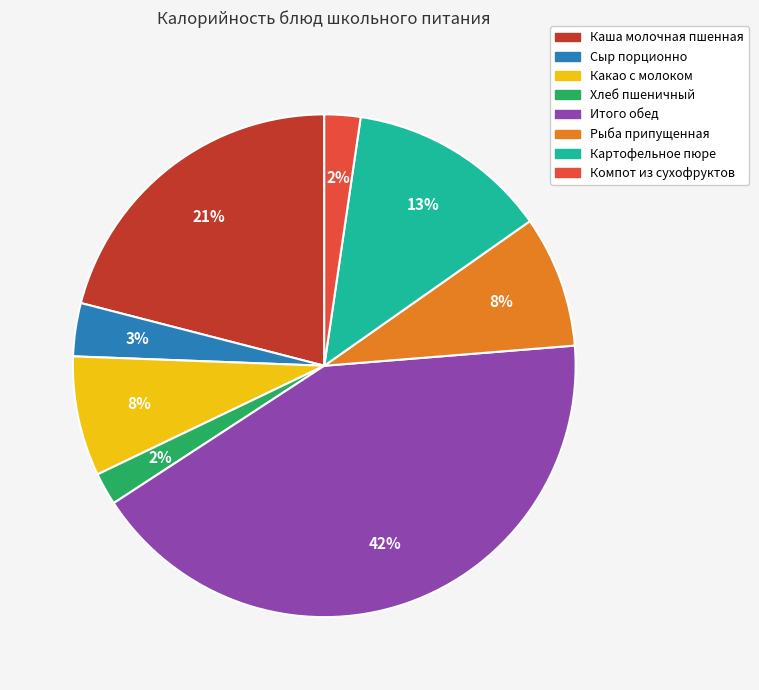

To the nearest percent, what percentage of the pie is Каша молочная пшенная?

21%